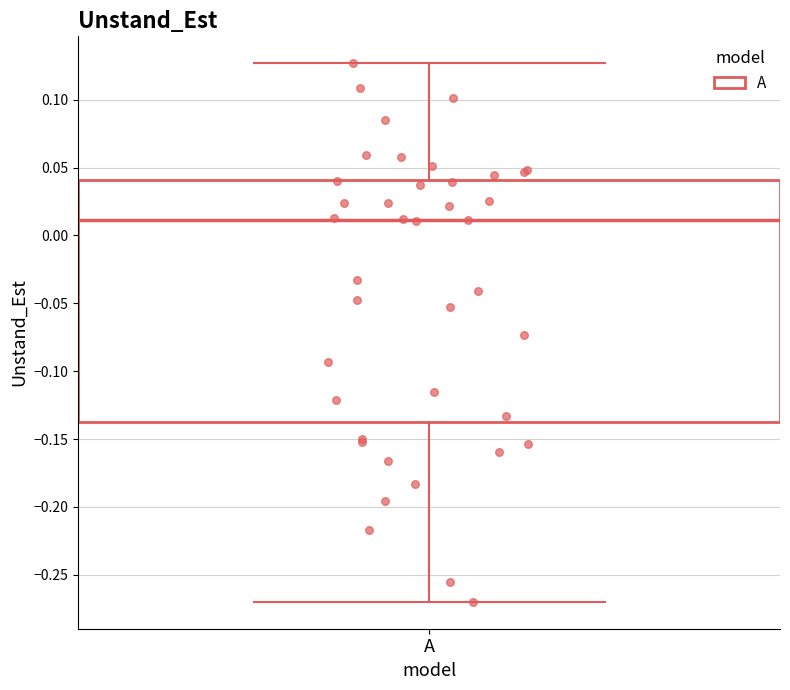

Transcribe this box plot: give where the median line is, the range the box spans, and where the two whiskers end, as read against the y-axis. The values are not printed on the chart, so give them approximately, as read against the axis.

median 0.010, box -0.135 to 0.040, whiskers -0.270 to 0.125